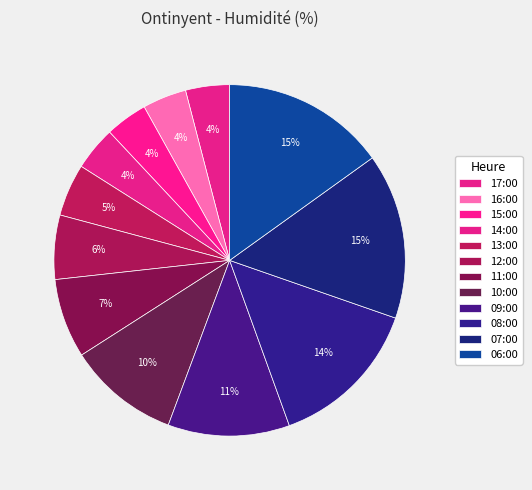

How many segments does this pie chart have?

12